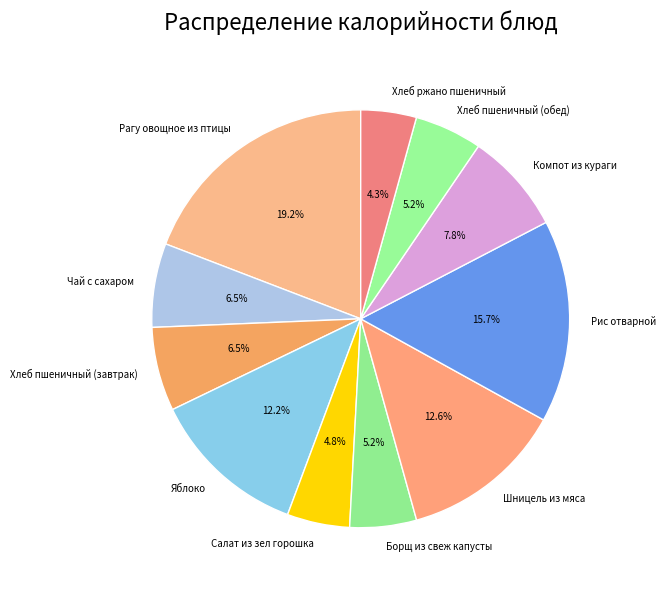

To the nearest percent, what is the average slice percentage?

9%